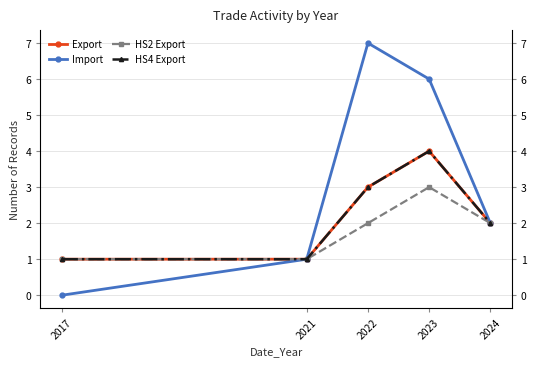

True or false: HS2 Export and Import cross at least once.

False